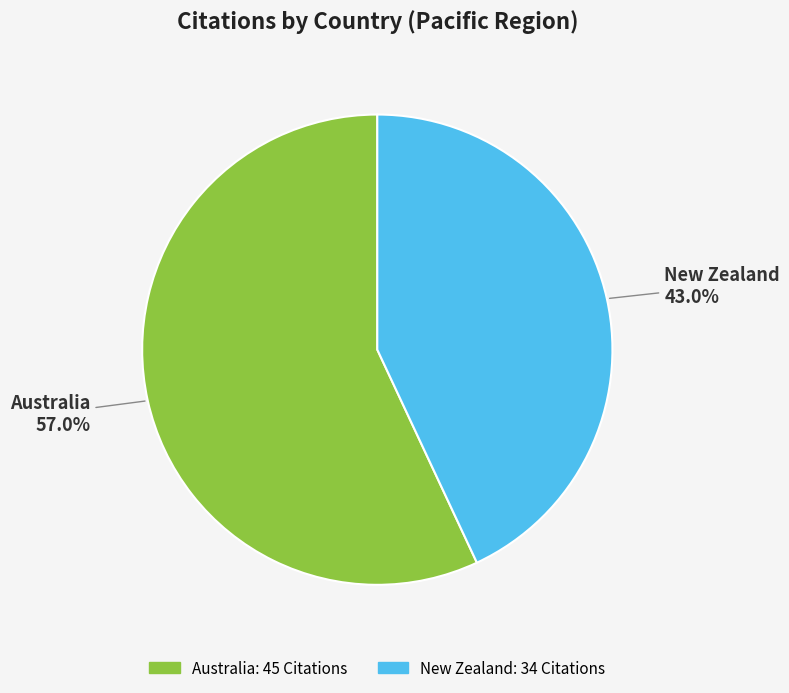

How many segments does this pie chart have?

2